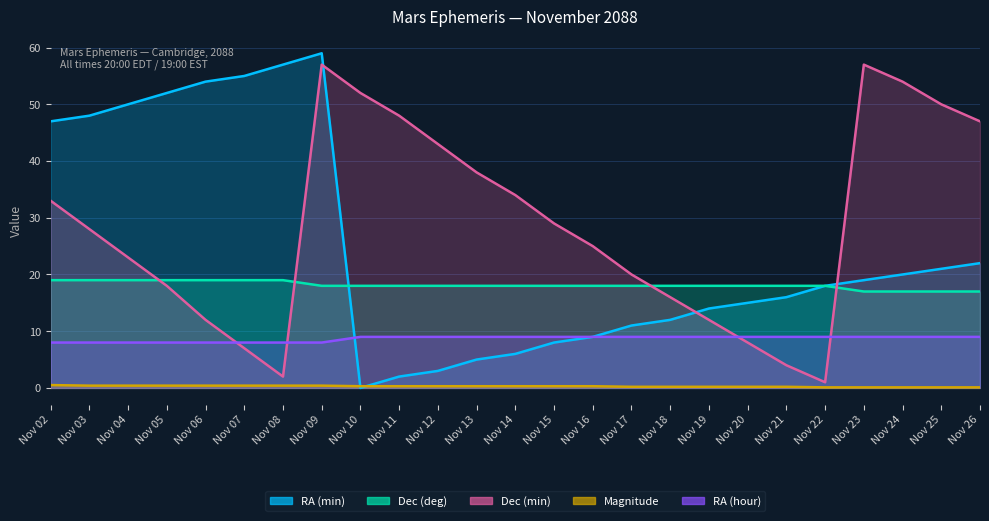

What is the difference between the RA (min) values at Nov 12 and Nov 23?

16.0